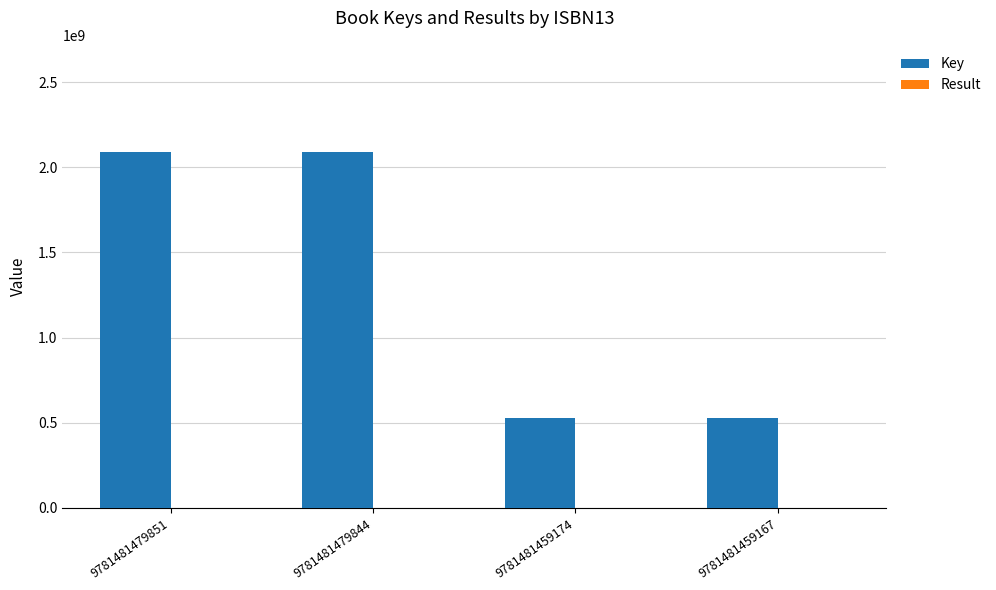

Are the bars horizontal?

No